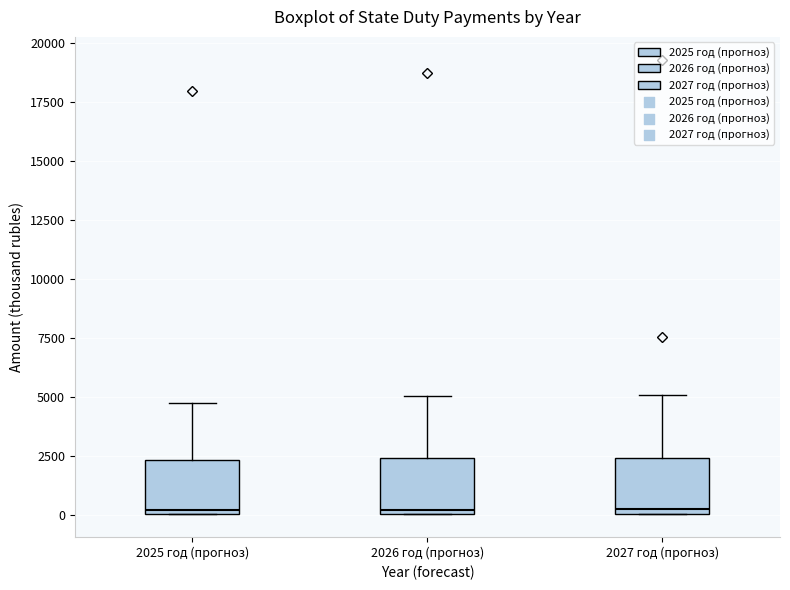

Where does the upper whisker of the box for 2026 год (прогноз) end on the y-axis? The values are not printed on the chart, so give them approximately, as read against the axis.

5000